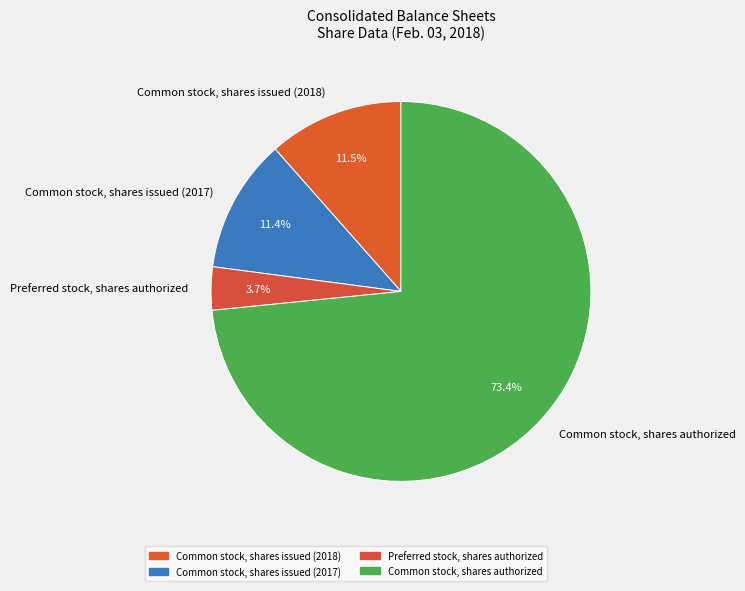

Which has a higher value, Common stock, shares issued (2017) or Preferred stock, shares authorized?

Common stock, shares issued (2017)